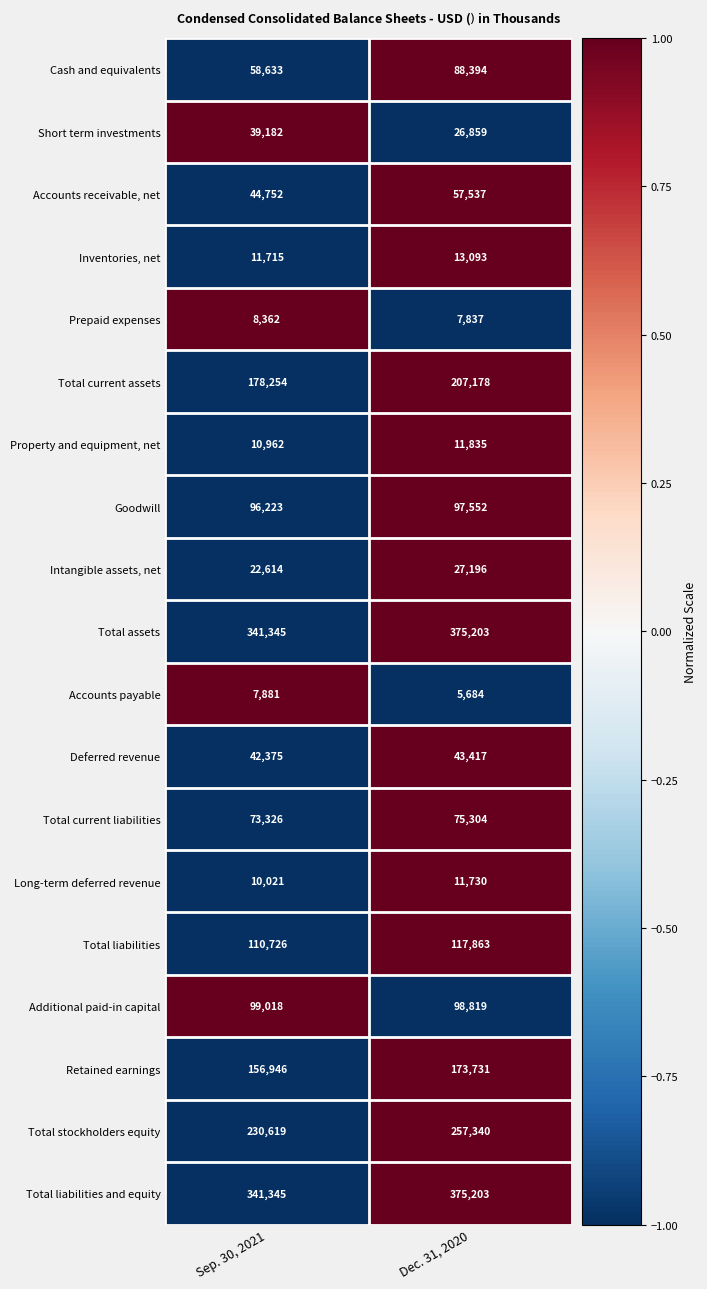

What is the total value across all series at Dec. 31, 2020?

2071775